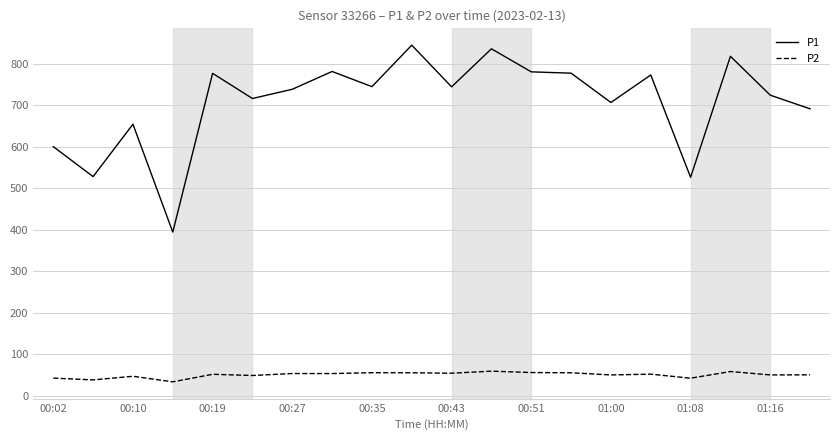

Does the chart display data point markers on the line(s)?

No